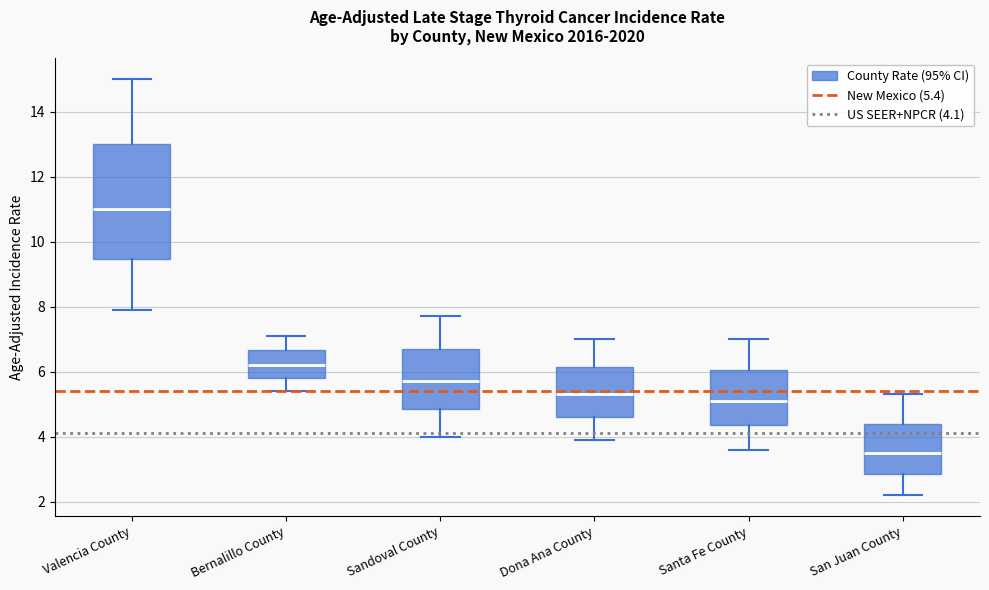

Where is the upper edge of the box for Dona Ana County on the y-axis? The values are not printed on the chart, so give them approximately, as read against the axis.

6.2